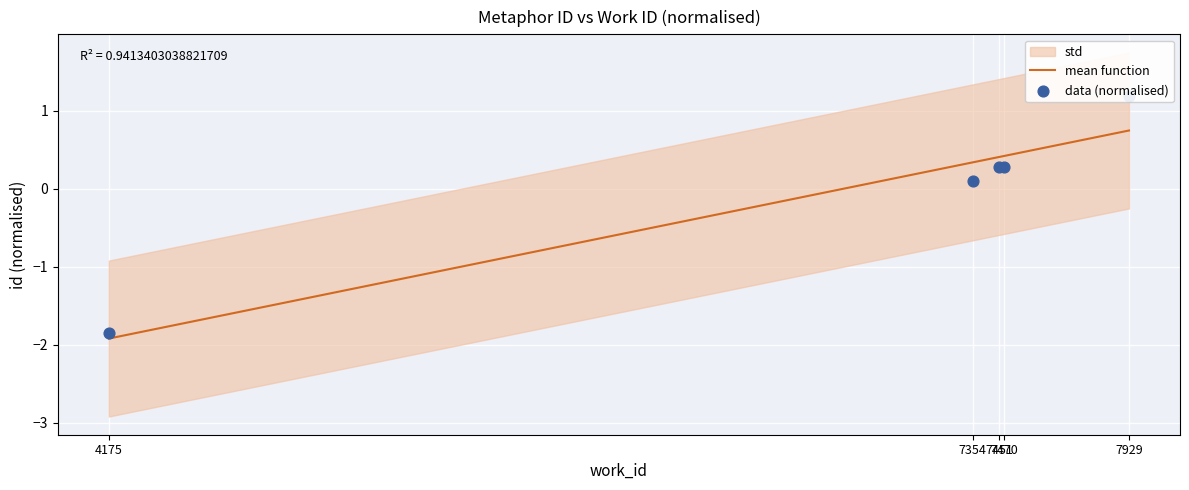

At how many categories does at least one series exceed 0?

4